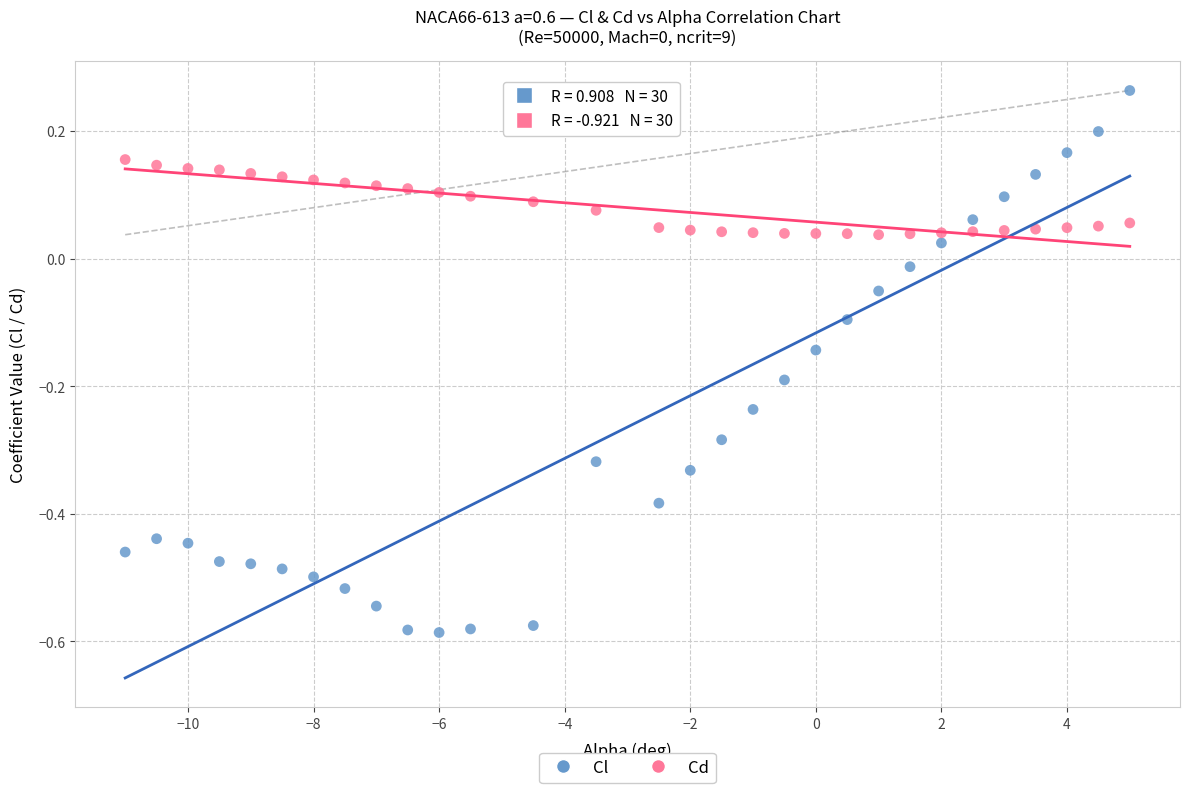

Across all data points, what is the range of Y values (max minus min)?

0.8